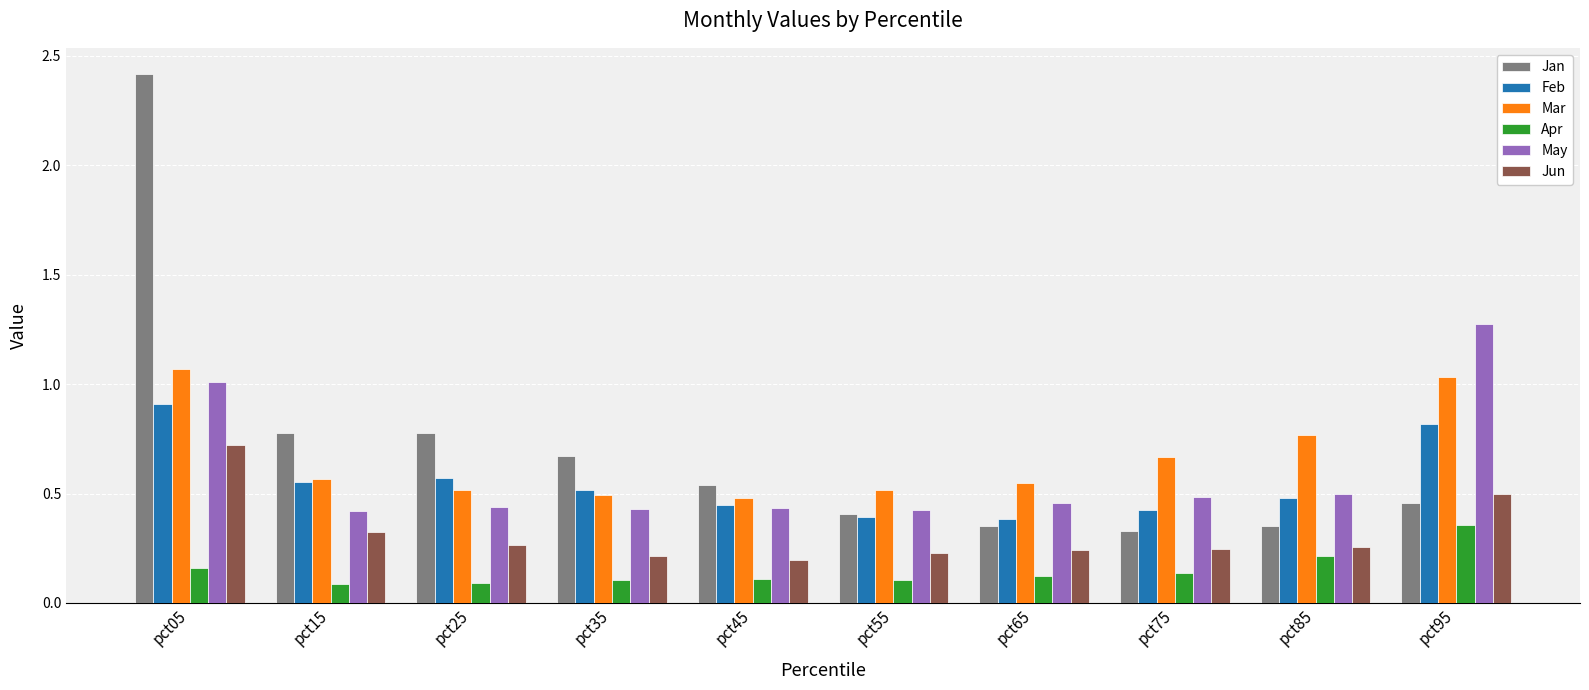

What is the difference between the highest and lowest values at pct05?

2.3